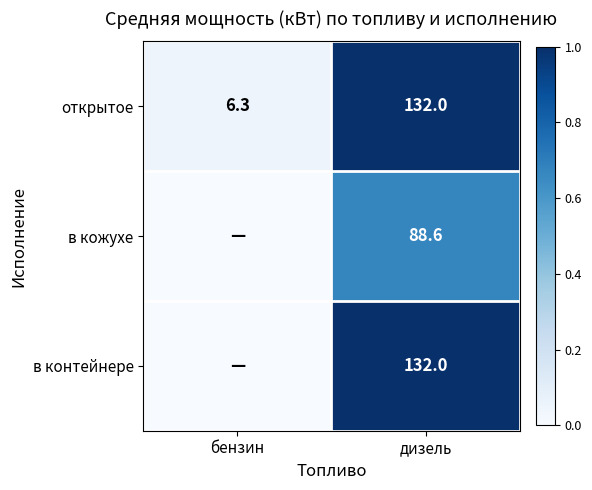

At which category is the sum across all series the highest?

дизель